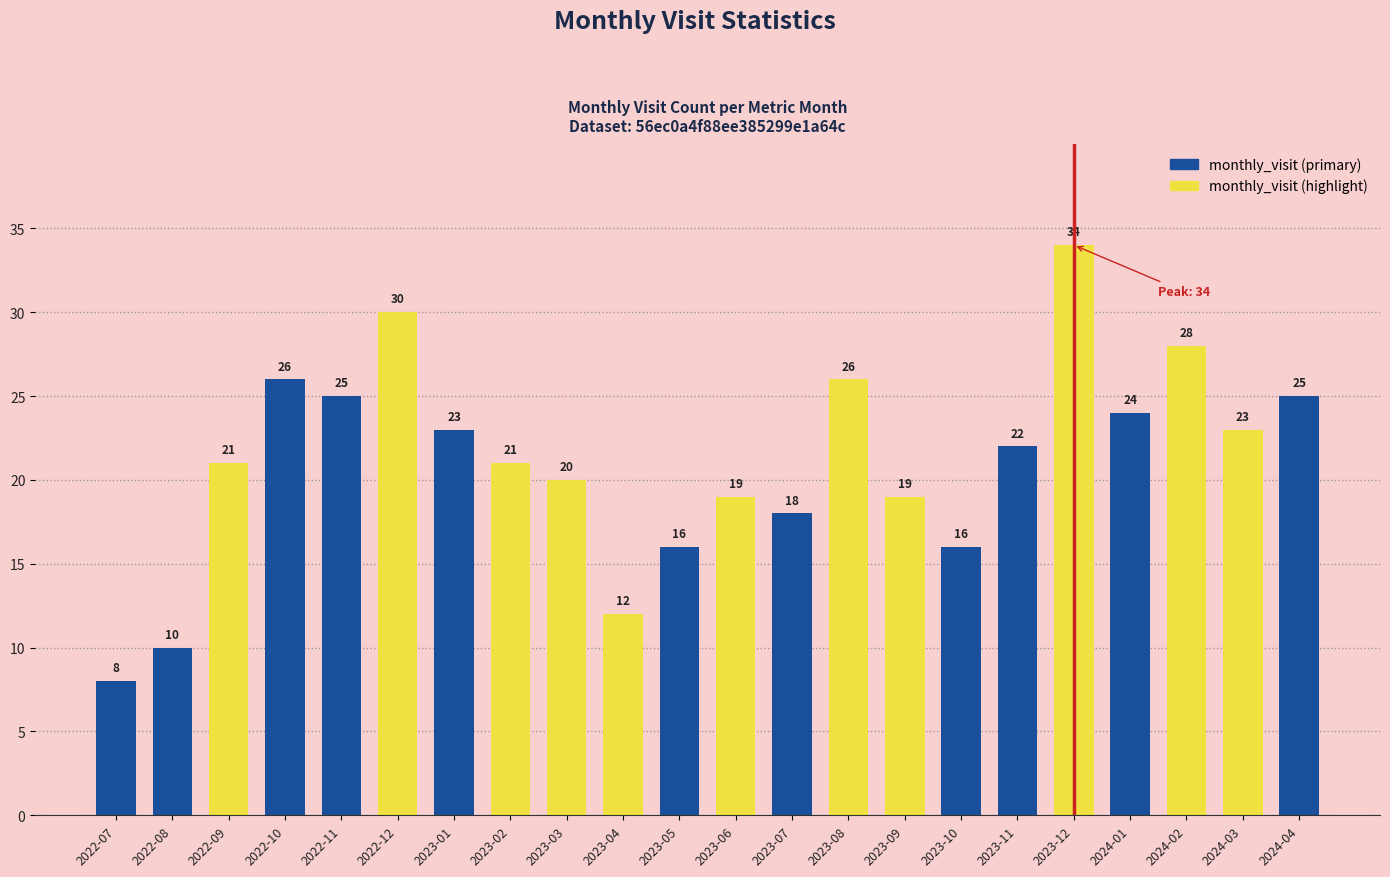

What is the average value?

21